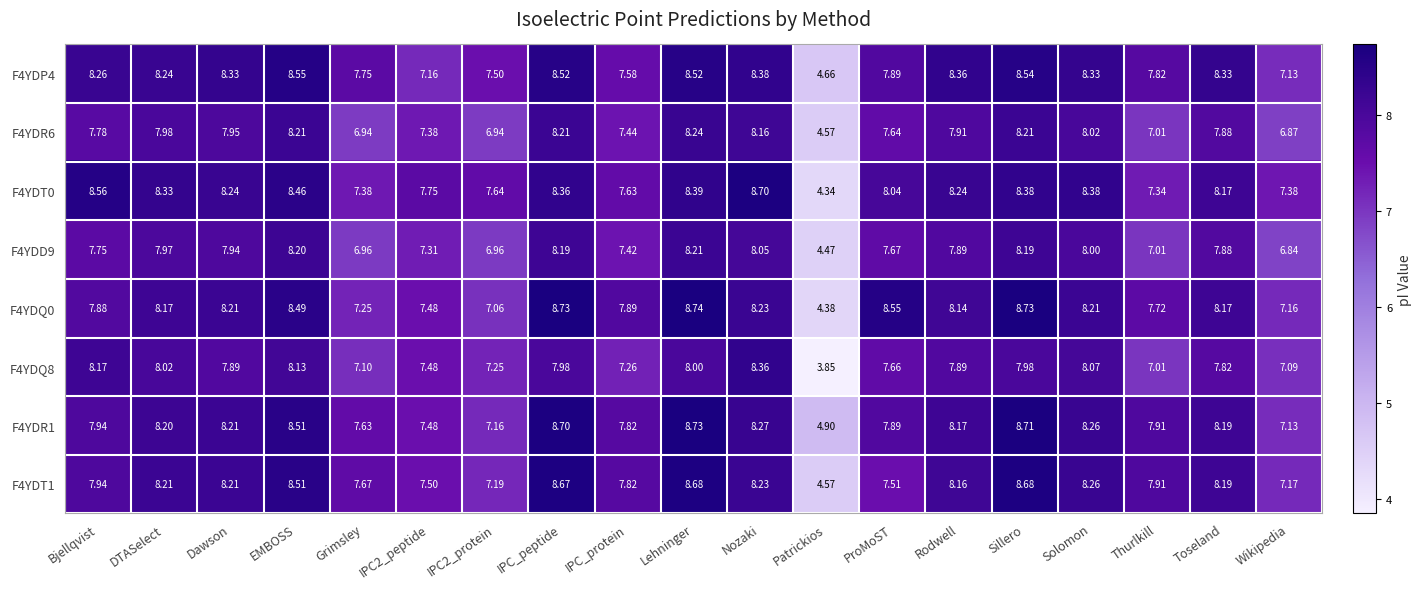

Which category has the highest value in the F4YDQ8 series?

Nozaki